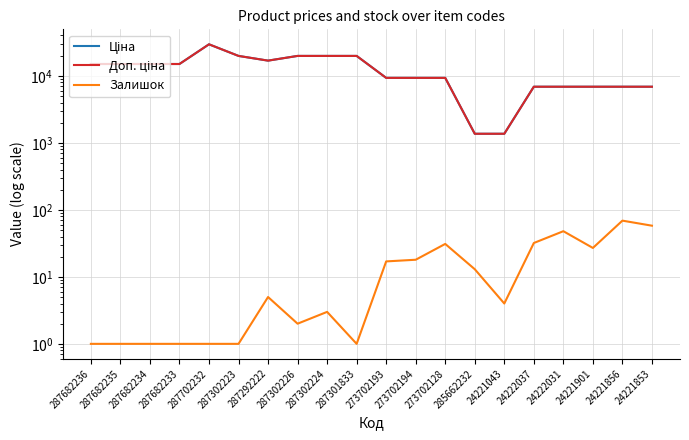

Where does the Залишок series first go above 5?

273702193